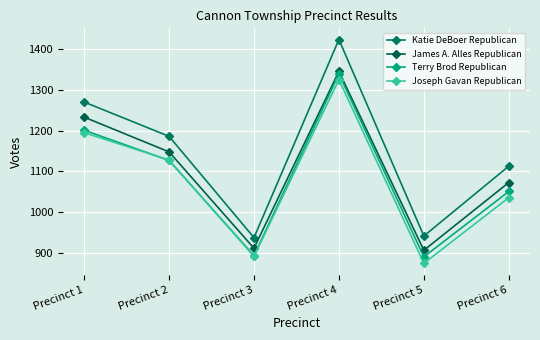

At which label does Katie DeBoer Republican first exceed 1186?

Precinct 1